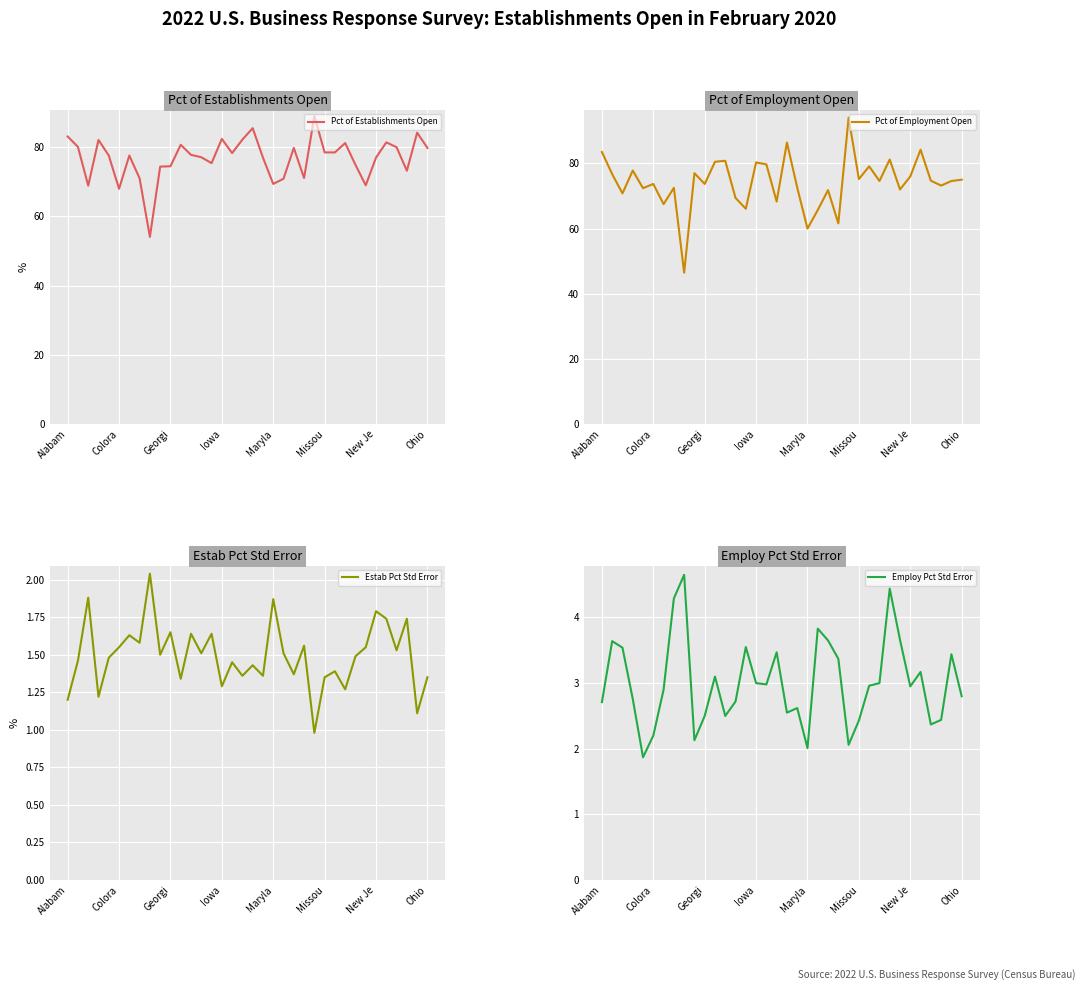

Reading left to right, transcribe all the data shown in this chart.

Pct of Establishments Open: 83.1	80.1	68.9	82.1	77.6	68.0	77.6	71.0	54.1	74.4	74.5	80.7	77.8	77.1	75.4	82.4	78.3	82.2	85.5	77.0	69.4	70.9	79.8	71.1	89.0	78.5	78.5	81.2	74.9	69.0	77.0	81.4	80.0	73.2	84.2	79.8
Pct of Employment Open: 83.5	76.7	70.8	77.8	72.4	73.7	67.5	72.5	46.5	77.0	73.7	80.5	80.8	69.4	66.1	80.3	79.7	68.3	86.4	72.6	60.0	65.7	71.8	61.6	94.0	75.2	79.1	74.6	81.2	72.0	76.0	84.2	74.7	73.2	74.6	75.0
Estab Pct Std Error: 1.2	1.5	1.9	1.2	1.5	1.6	1.6	1.6	2.0	1.5	1.6	1.3	1.6	1.5	1.6	1.3	1.4	1.4	1.4	1.4	1.9	1.5	1.4	1.6	1.0	1.4	1.4	1.3	1.5	1.6	1.8	1.7	1.5	1.7	1.1	1.4
Employ Pct Std Error: 2.7	3.6	3.5	2.8	1.9	2.2	2.9	4.3	4.7	2.1	2.5	3.1	2.5	2.7	3.5	3.0	3.0	3.5	2.5	2.6	2.0	3.8	3.6	3.4	2.1	2.4	3.0	3.0	4.4	3.7	3.0	3.2	2.4	2.4	3.4	2.8